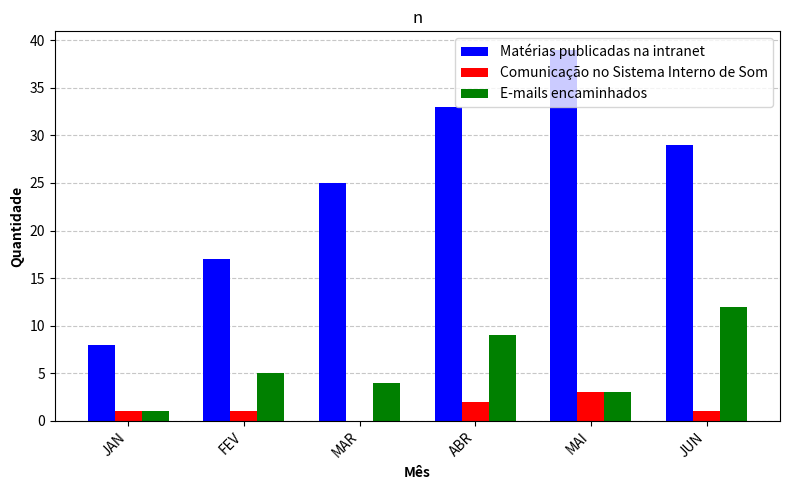

The Matérias publicadas na intranet series shows 8 at JAN. True or false?

True